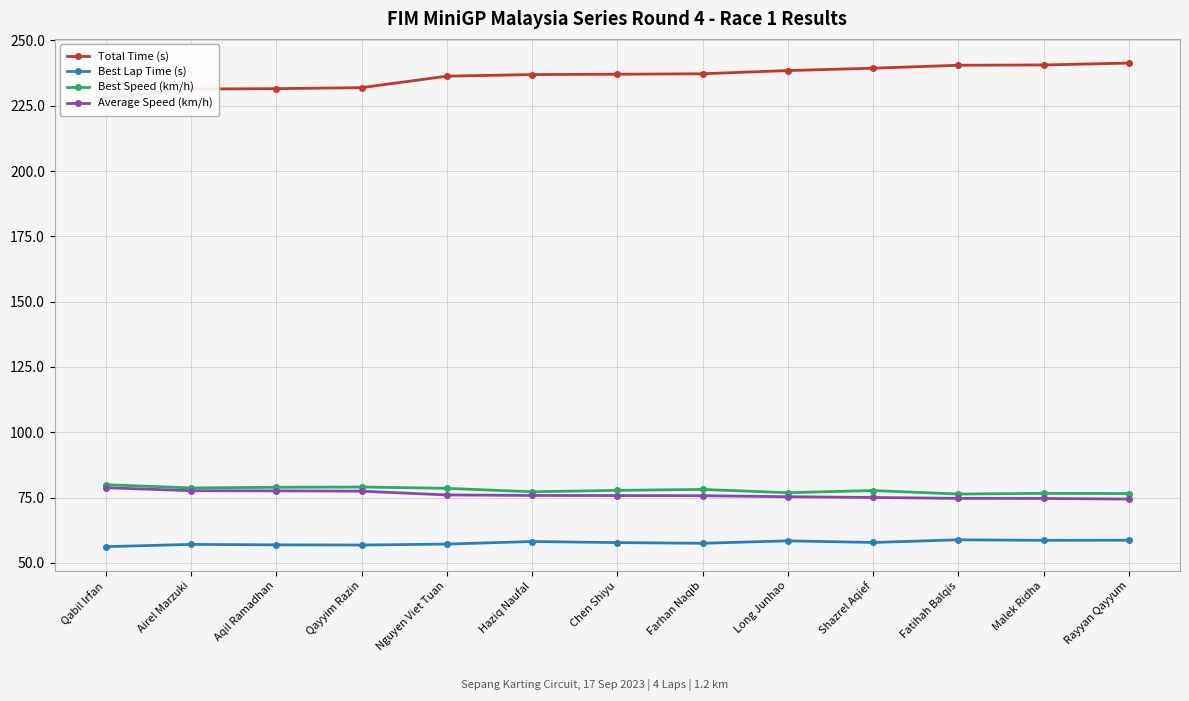

Reading left to right, extract all data points from this chart.

Total Time (s): 228.0	231.4	231.5	231.9	236.3	236.9	237.0	237.2	238.5	239.4	240.5	240.6	241.3
Best Lap Time (s): 56.2	57.1	56.9	56.8	57.2	58.2	57.7	57.5	58.4	57.8	58.8	58.6	58.7
Best Speed (km/h): 79.9	78.7	78.9	79.0	78.5	77.2	77.7	78.1	76.8	77.7	76.3	76.6	76.5
Average Speed (km/h): 78.8	77.6	77.6	77.4	76.0	75.8	75.8	75.7	75.3	75.0	74.7	74.6	74.4